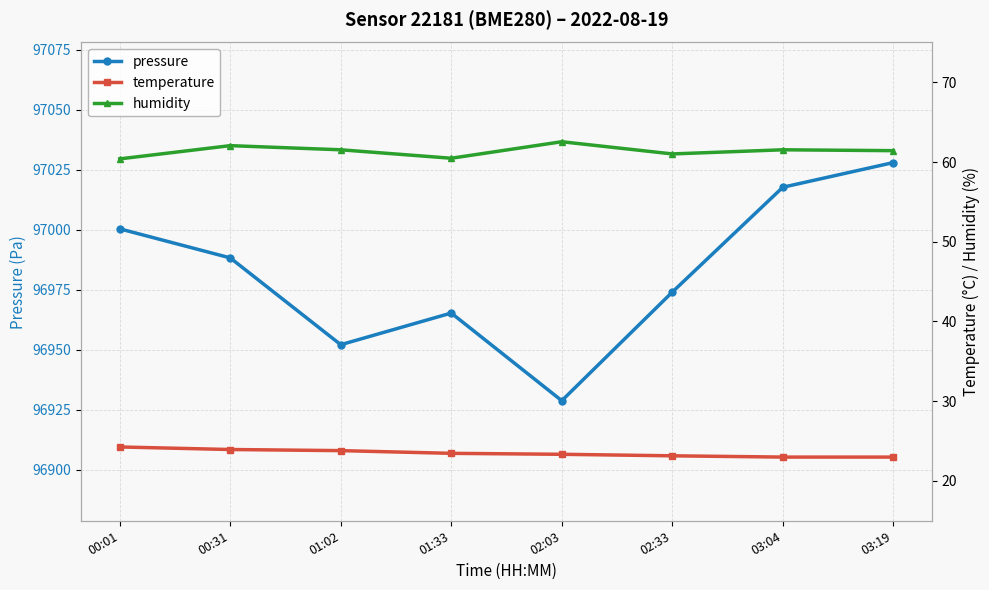

In humidity, how many points are lower than both neighbors (excluding endpoints)?

2